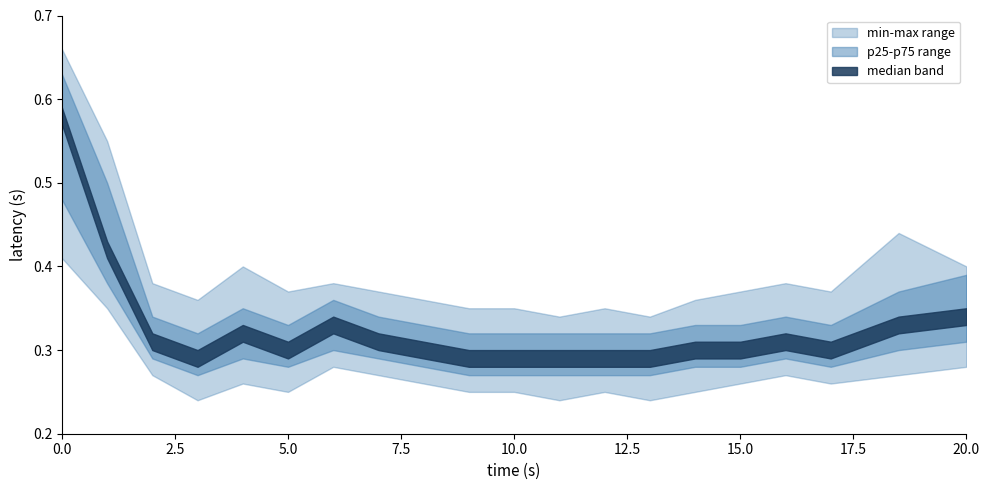

How many p75 values are between 0 and 1?

20